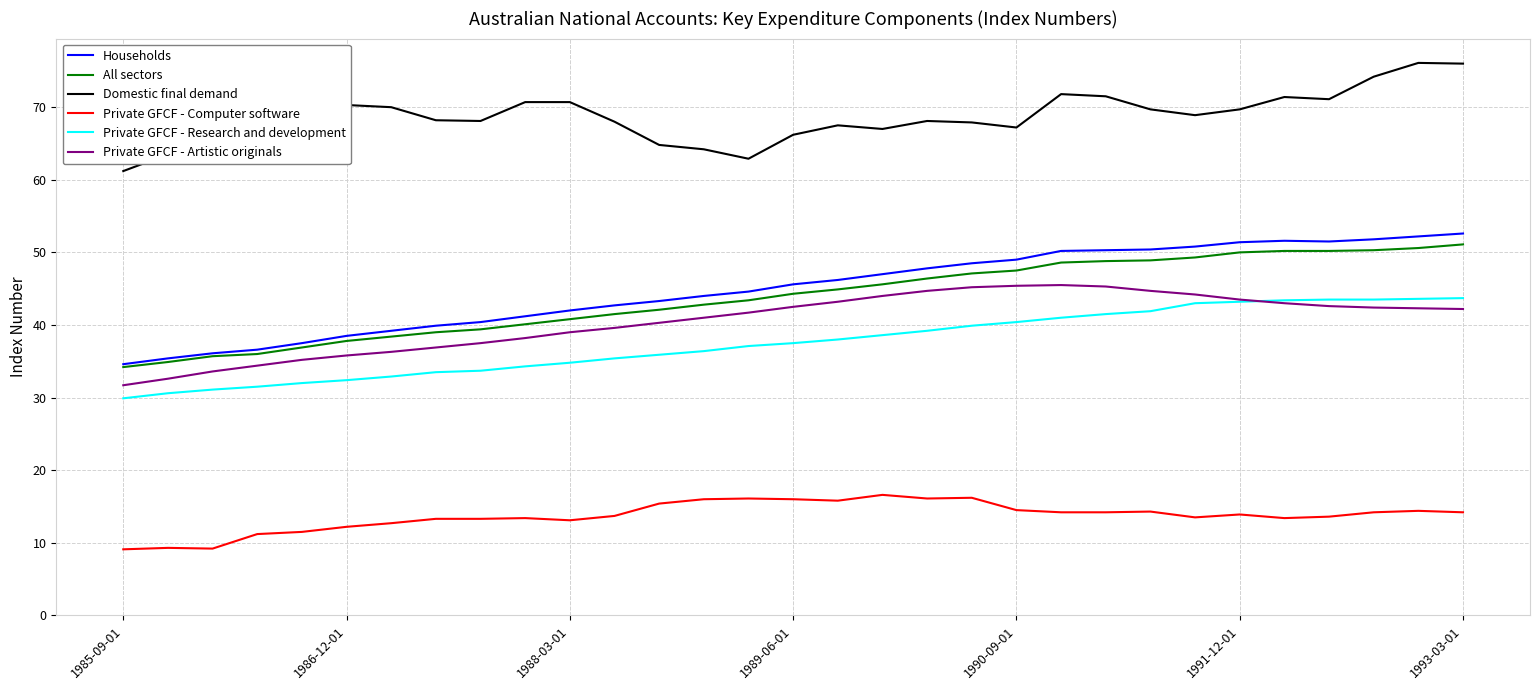

What is the minimum value shown in the chart?

9.1